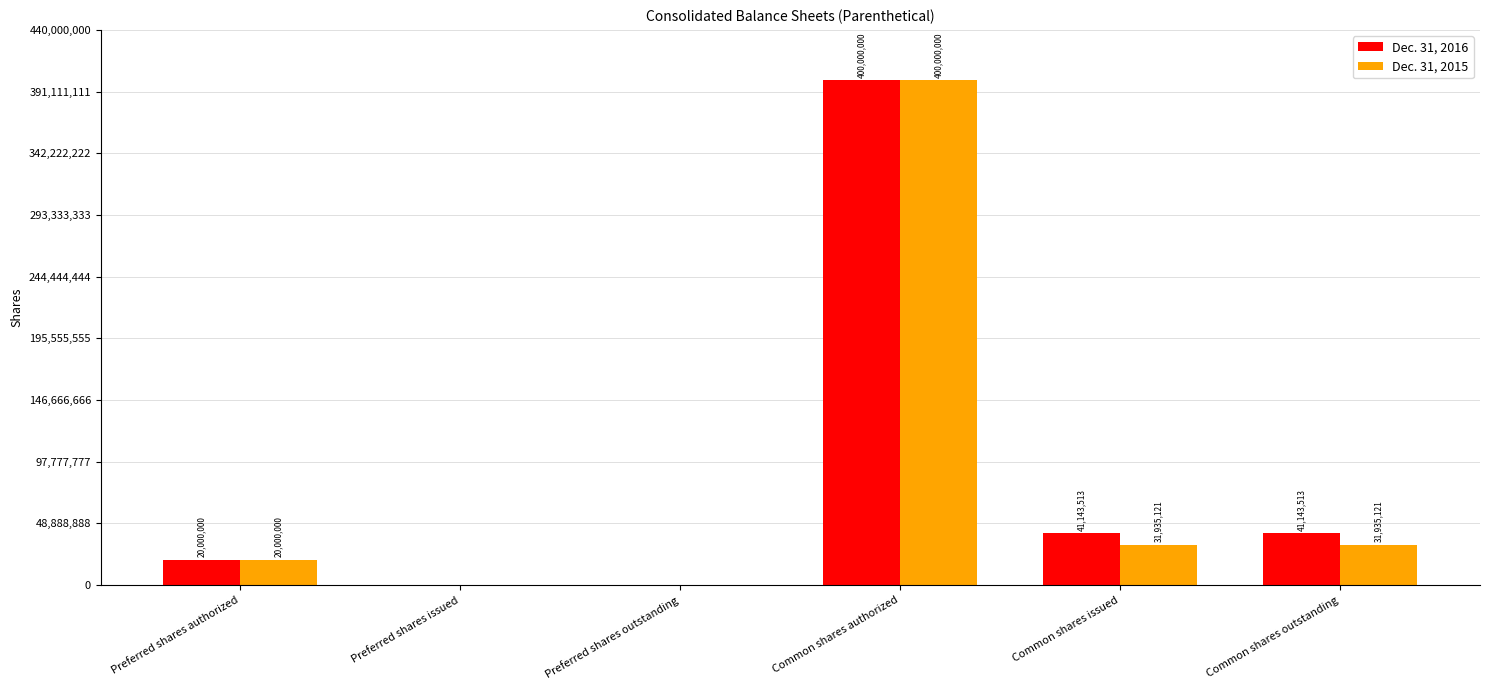

How many categories are shown in the chart?

6